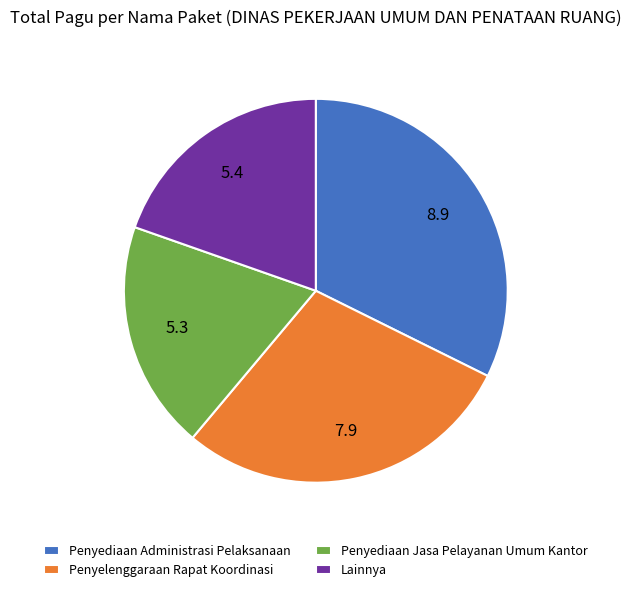

What is the largest slice in the pie chart?

Penyediaan Administrasi Pelaksanaan